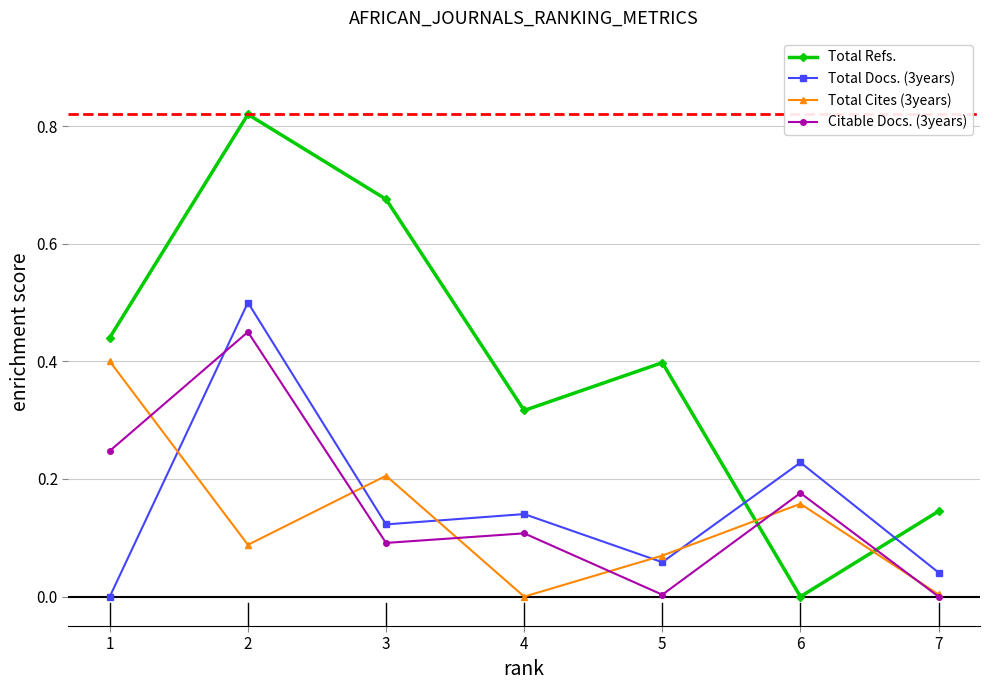

Is it true that Total Cites (3years) equals 0.4 at 1?

True